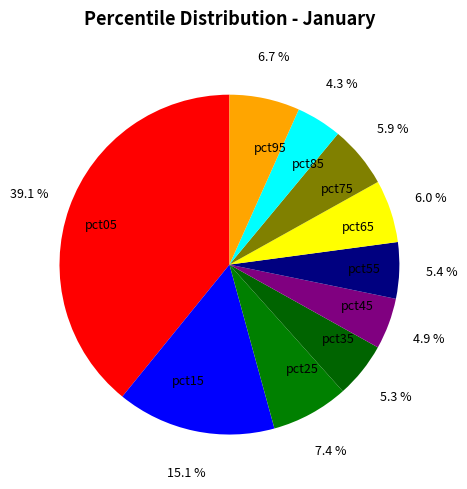

To the nearest percent, what is the combined percentage of pct35 and pct15?

20%